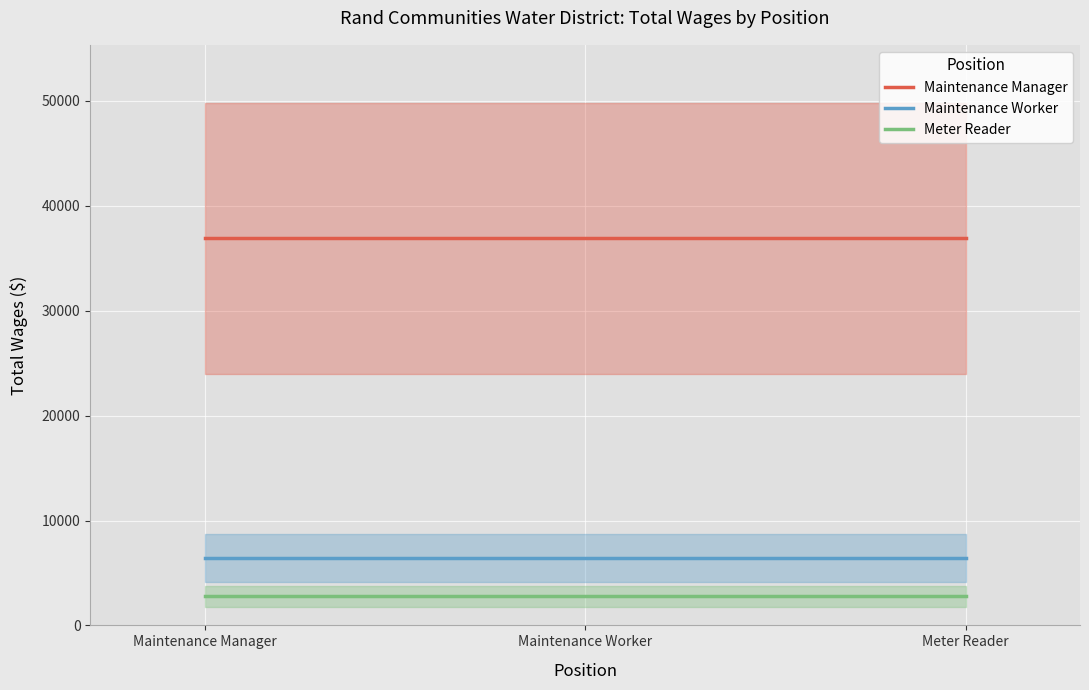

What is the sum of the Maintenance Worker values at Maintenance Worker and Maintenance Manager?

12850